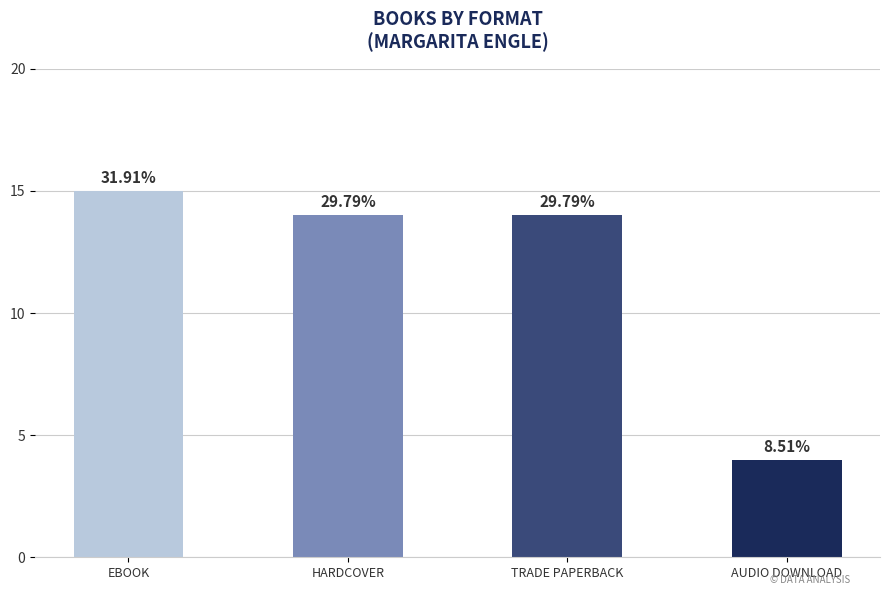

The value at EBOOK is 23. True or false?

False